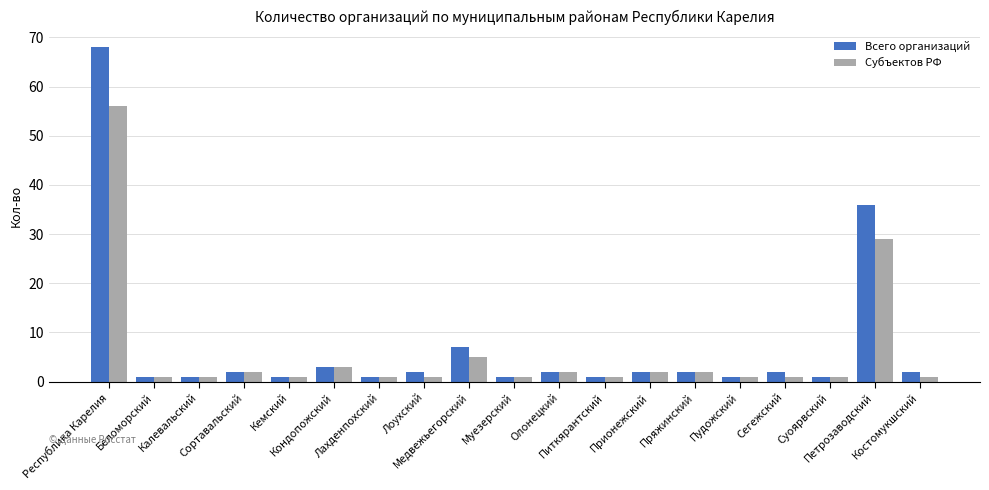

What is the difference between the second highest and minimum values in the Всего организаций series?

35